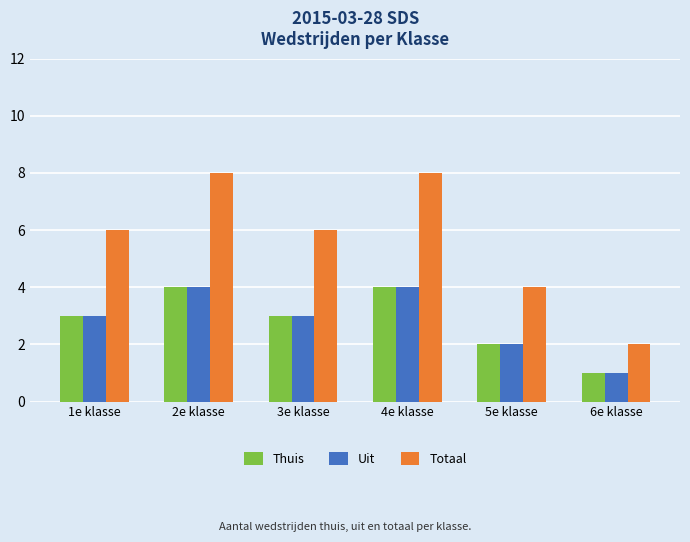

What is the spread (max minus min) of values at 3e klasse?

3